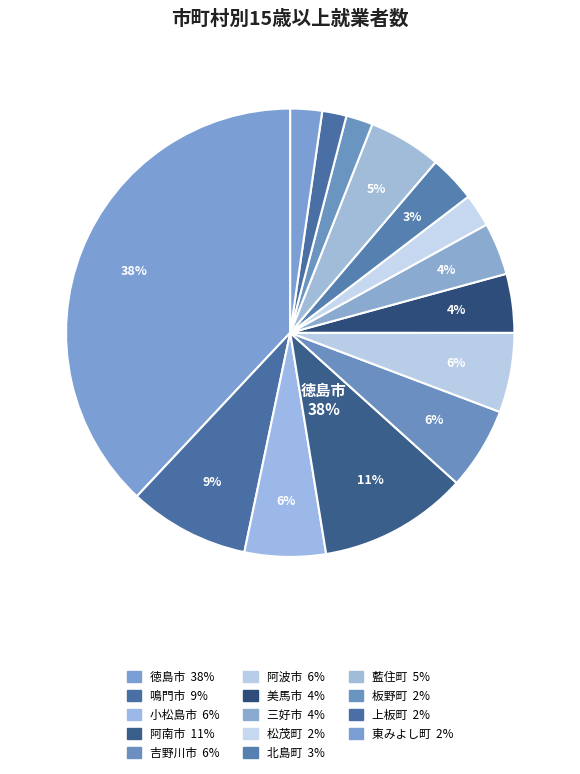

To the nearest percent, what is the average slice percentage?

7%